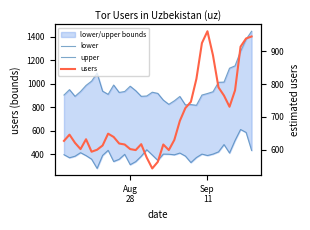

What is the value of the lower point at the 21st from the left?

396